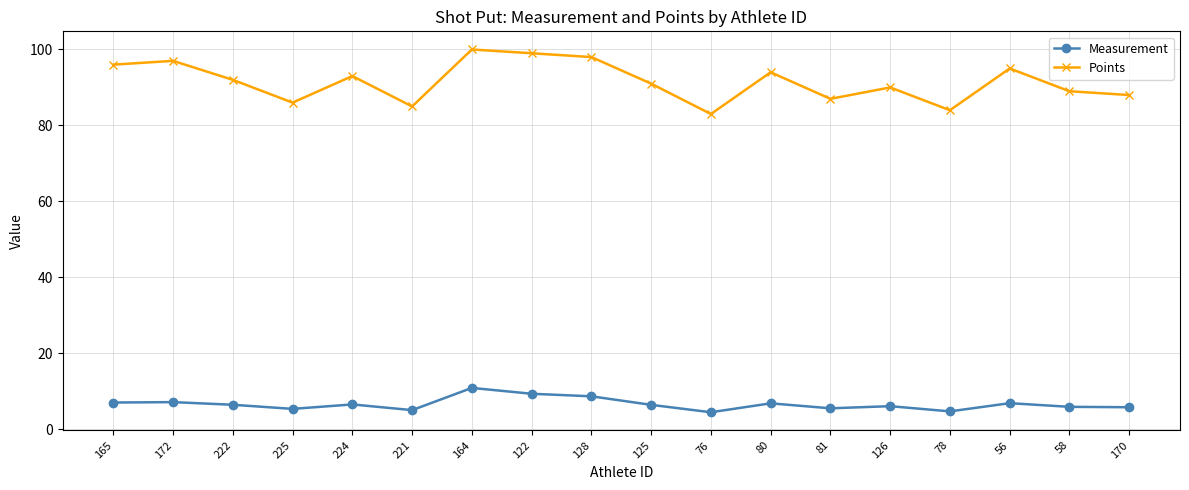

What is the difference between the second highest and second lowest values in the Measurement series?

4.6